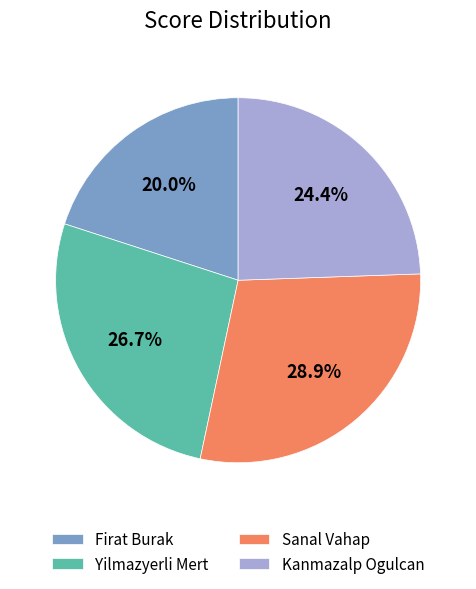

Is it true that Firat Burak is 20% of the pie?

True